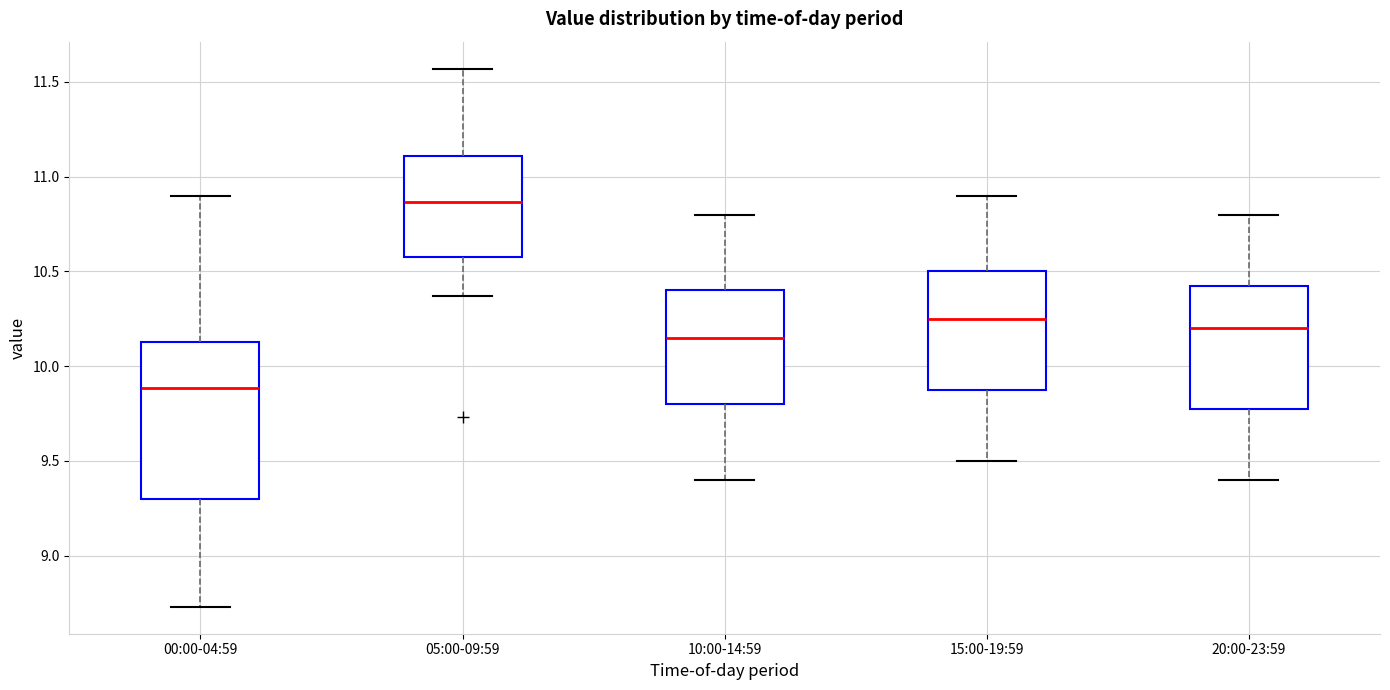

Which box's median line is the highest?

05:00-09:59